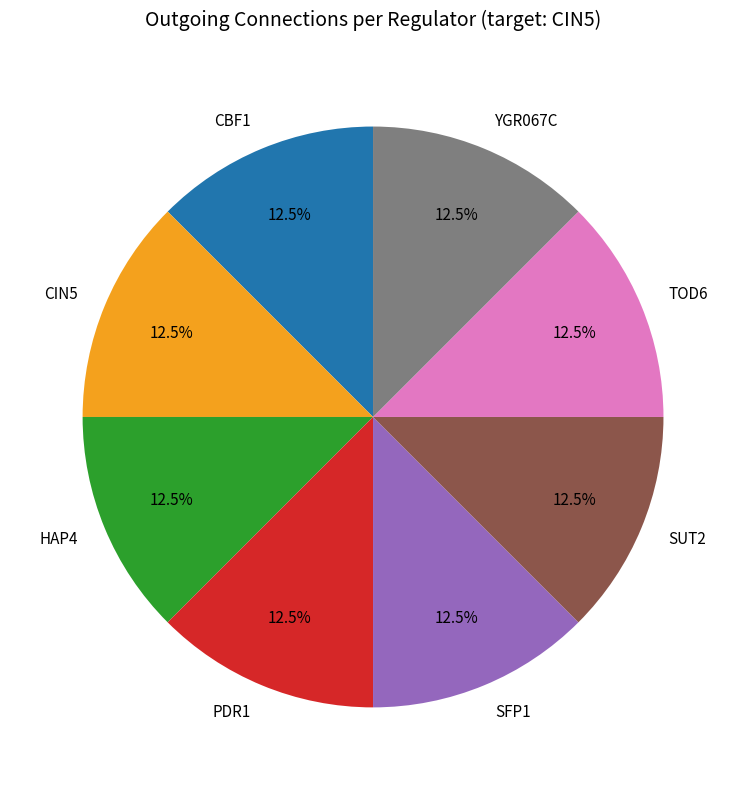

How many slices are in this pie chart?

8